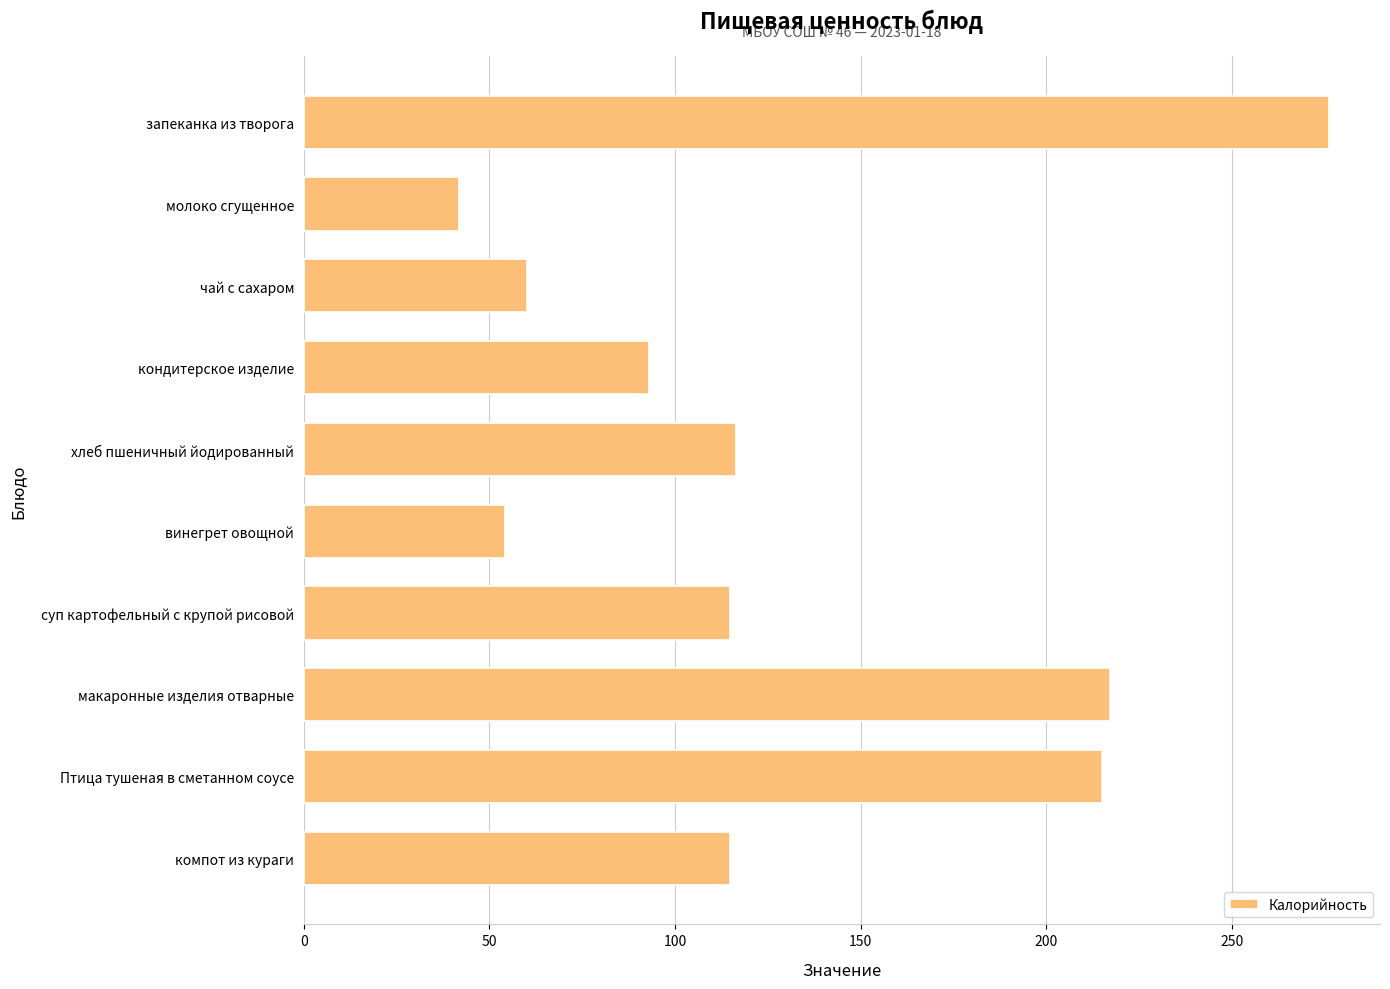

Which label corresponds to the smallest value in the chart?

молоко сгущенное